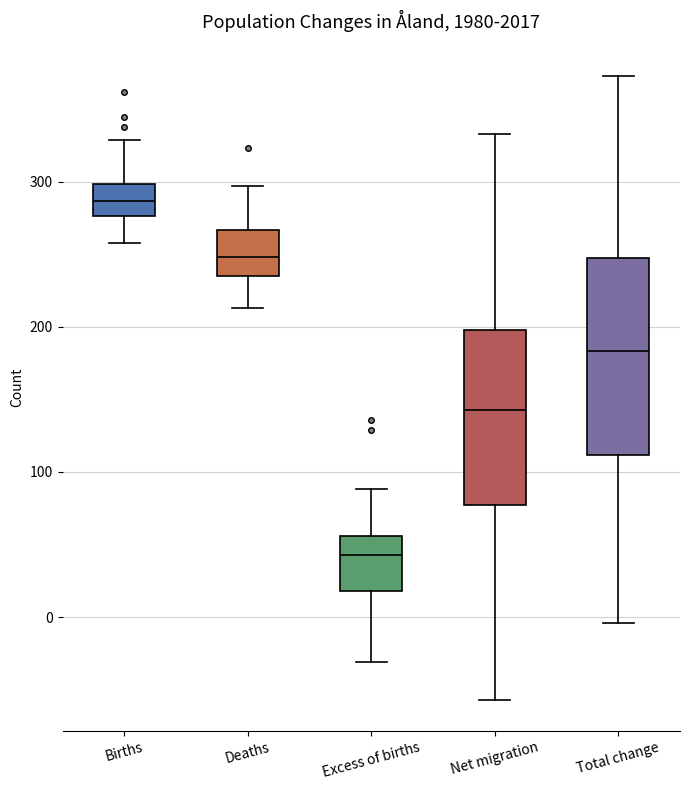

Which box is the tallest, from its lower edge to its upper edge?

Total change